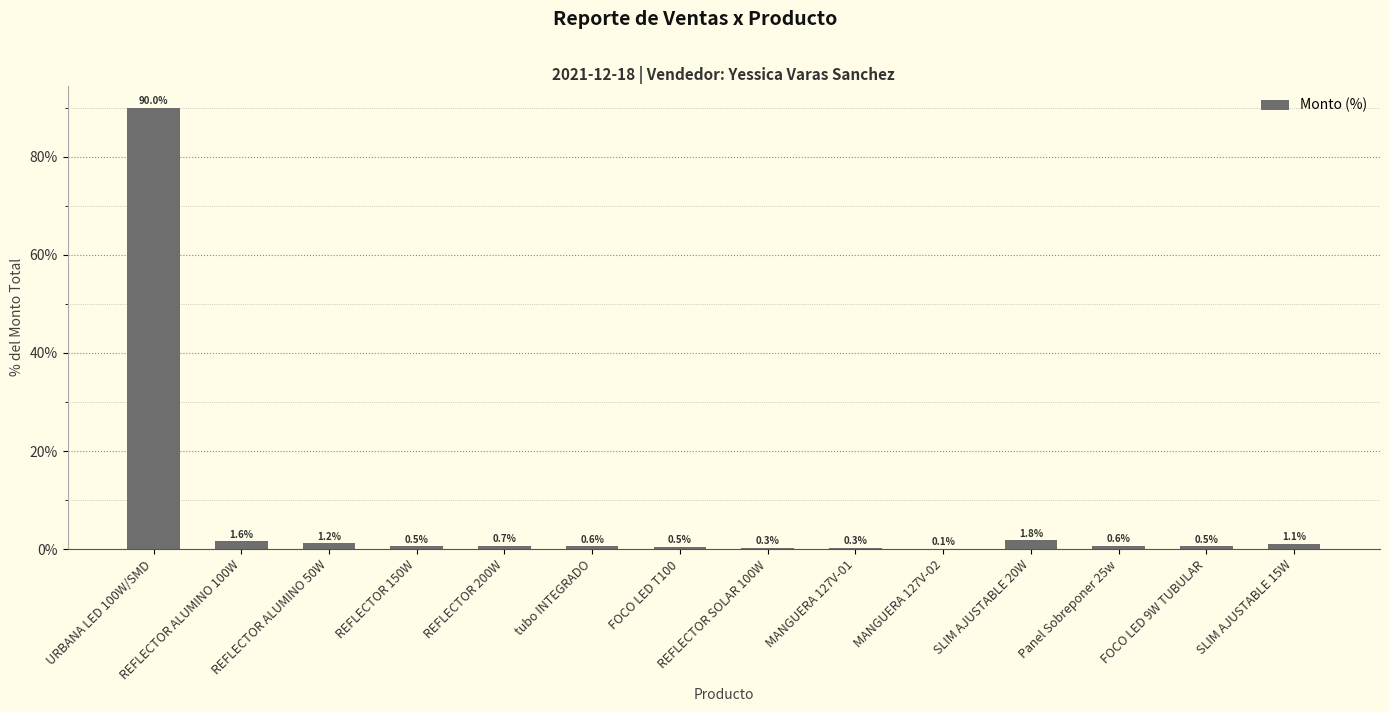

What is the change in value from REFLECTOR 150W to SLIM AJUSTABLE 20W?

+1.3